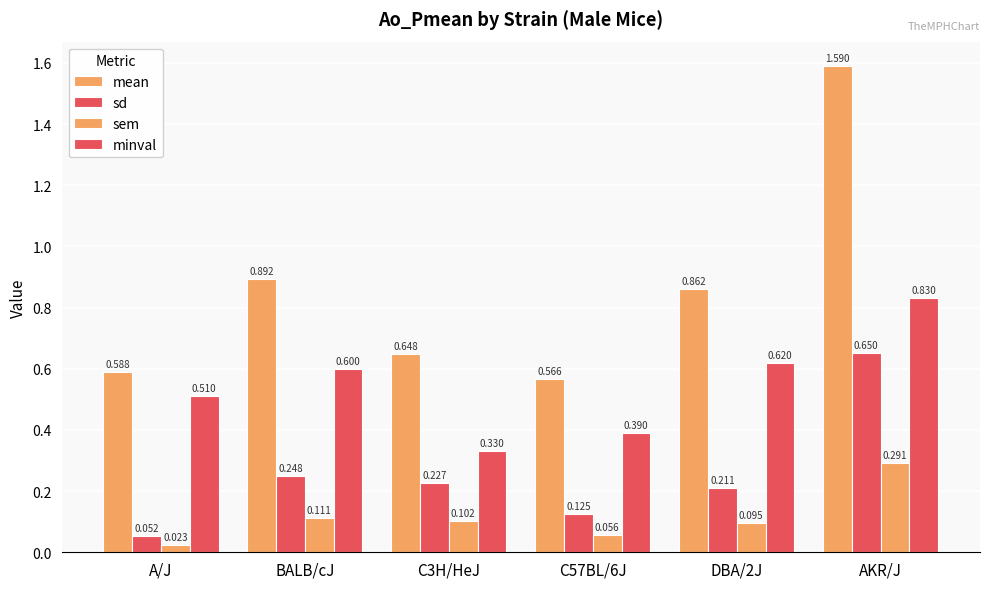

List the series in order of their overall mean, highest first.

mean, minval, sd, sem